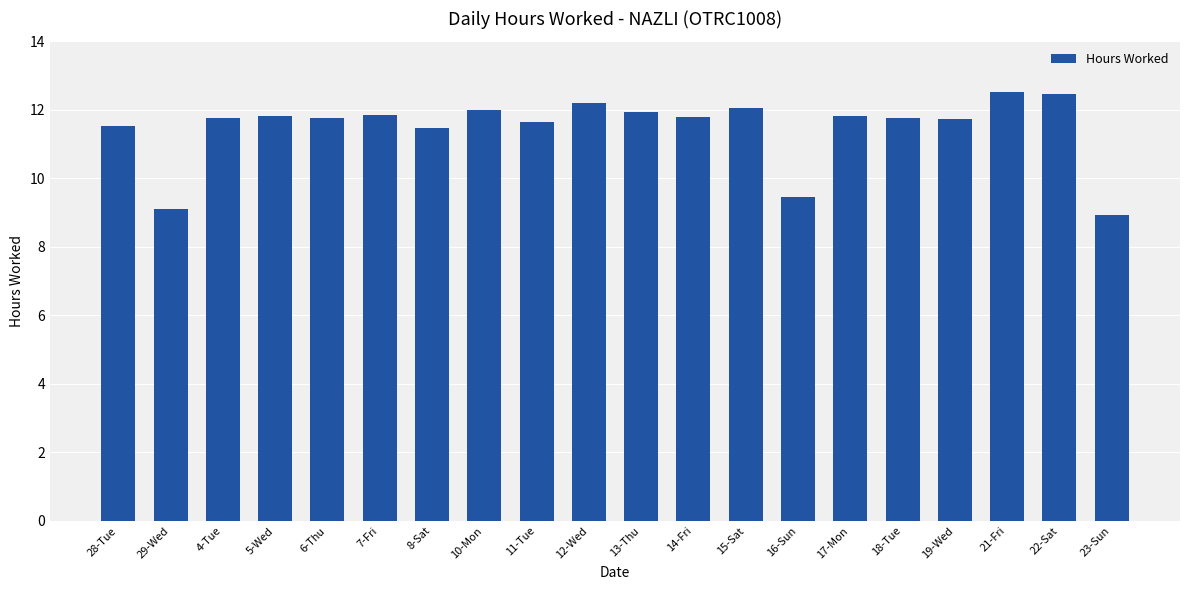

What is the sum of the values at 23-Sun and 18-Tue?

20.7